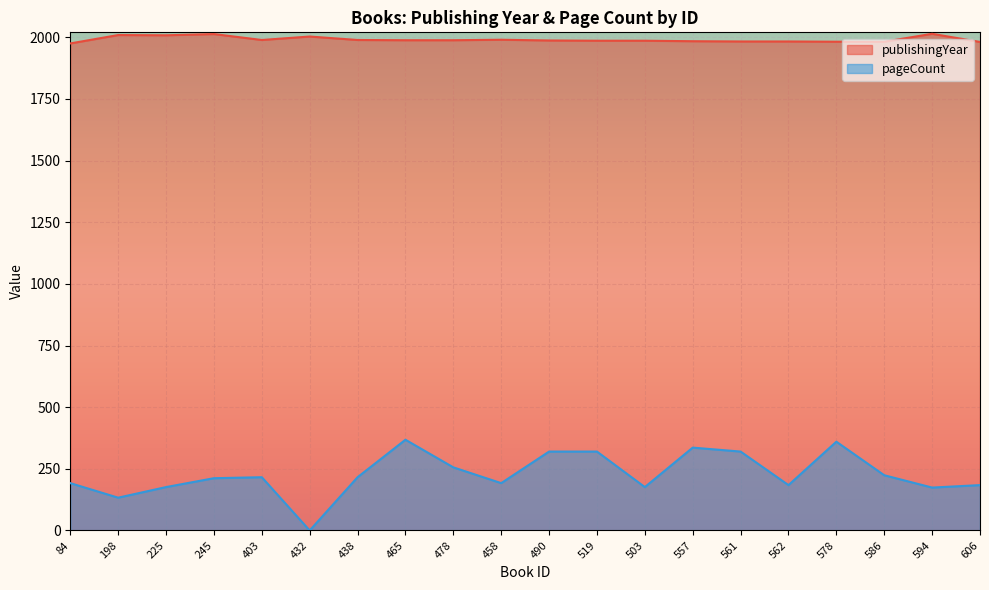

True or false: publishingYear and pageCount intersect in this chart.

False